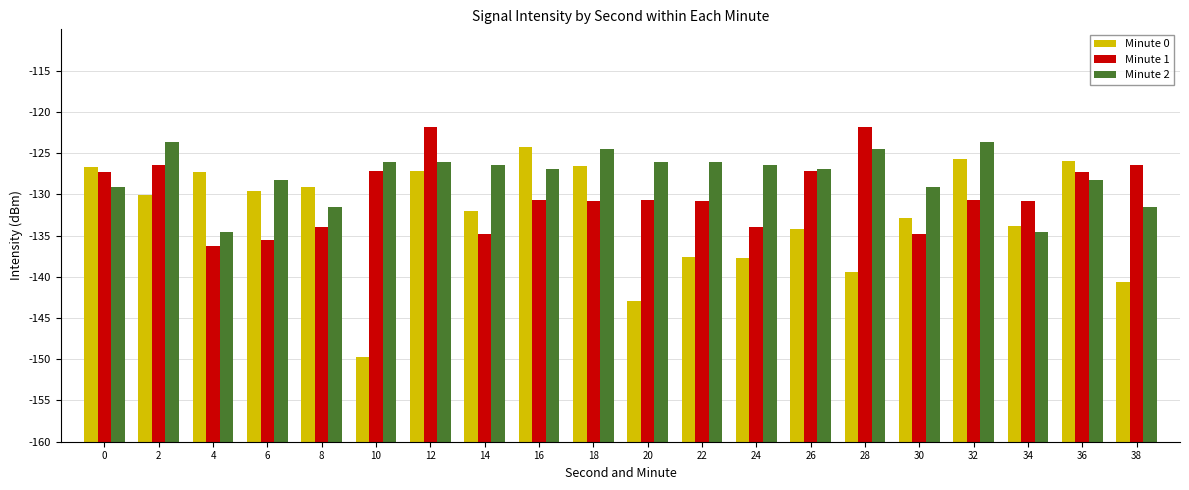

The value of Minute 2 at 30 is 13.2. True or false?

False